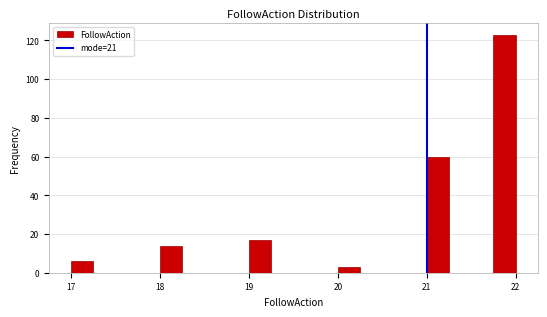

Read against the x-axis, roughly where is the centre of the tallest bar?

21.9